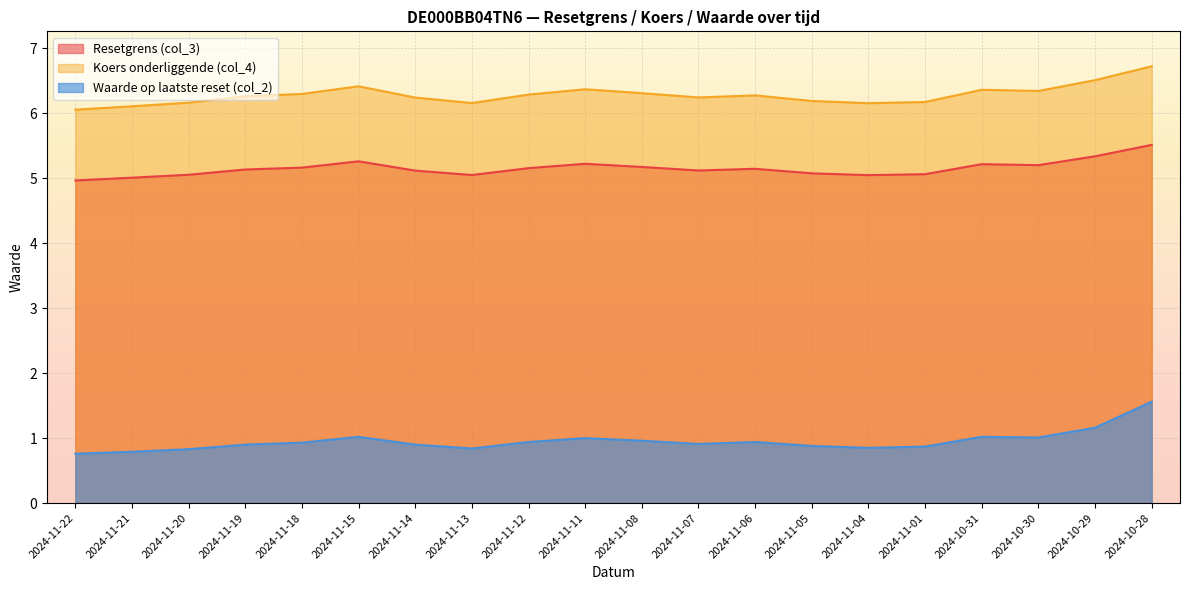

List the labels in order of Resetgrens (col_3) value, smallest first.

2024-11-22, 2024-11-21, 2024-11-04, 2024-11-13, 2024-11-20, 2024-11-01, 2024-11-05, 2024-11-14, 2024-11-07, 2024-11-19, 2024-11-06, 2024-11-12, 2024-11-18, 2024-11-08, 2024-10-30, 2024-10-31, 2024-11-11, 2024-11-15, 2024-10-29, 2024-10-28